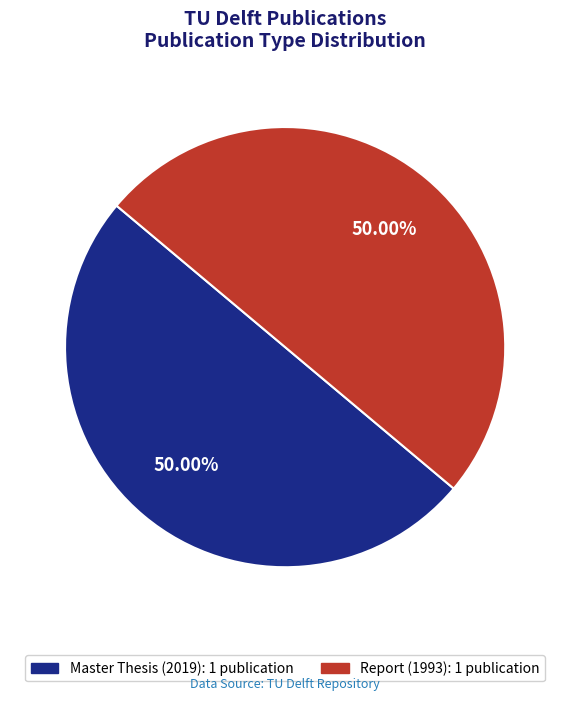

What is the largest slice in the pie chart?

Master Thesis (2019)